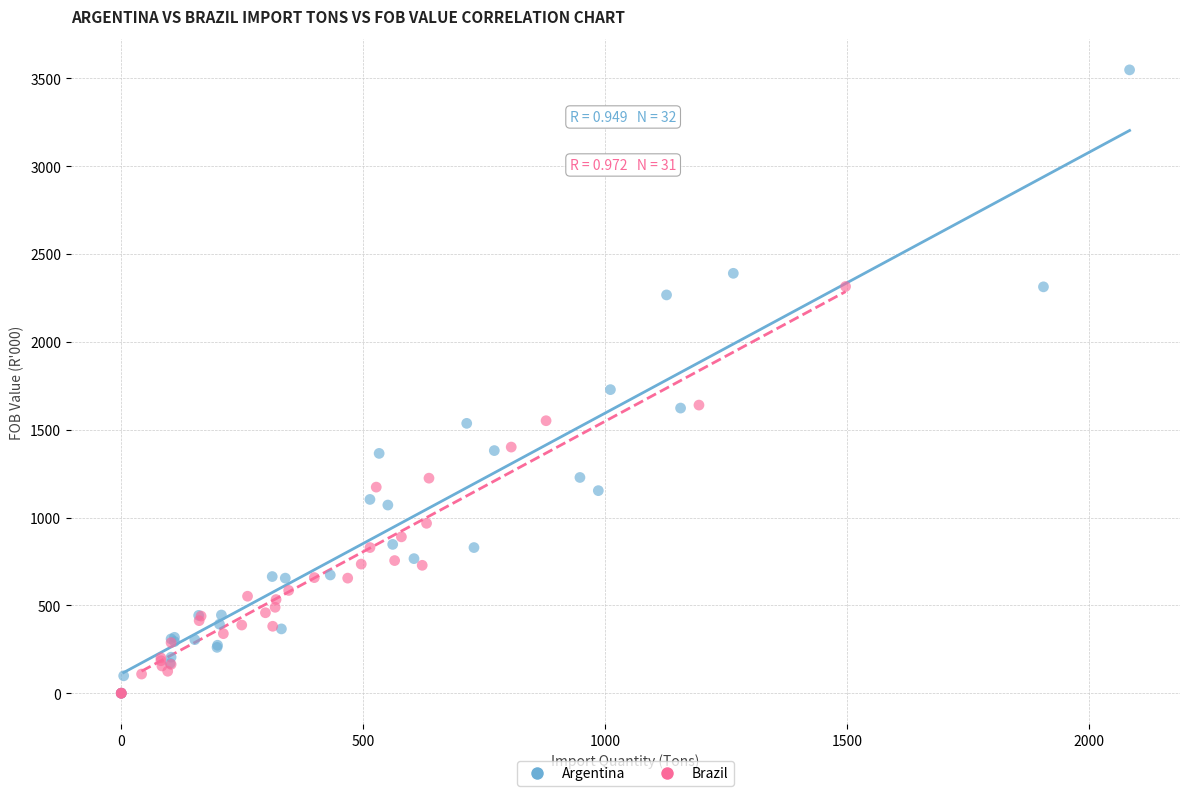

What are all the series names shown in the legend?

Argentina, Brazil